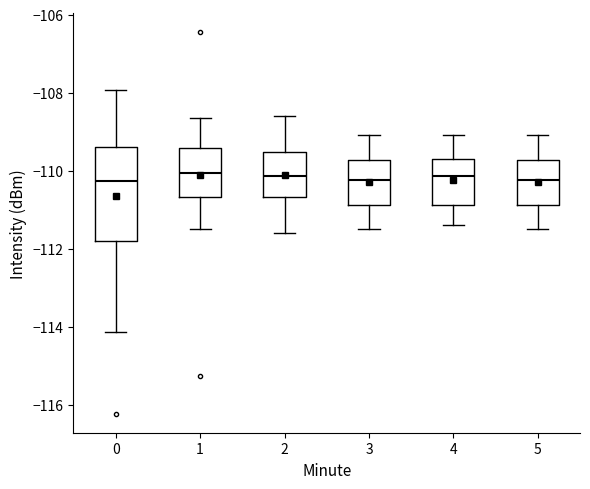

Reading left to right, transcribe this box plot: for each box, give where its median line is, the range the box spans, and where its two whiskers end, as read against the y-axis. The values are not printed on the chart, so give them approximately, as read against the axis.

0: median -110.2, box -111.8 to -109.4, whiskers -114.2 to -108.0
1: median -110.0, box -110.6 to -109.4, whiskers -111.4 to -108.6
2: median -110.2, box -110.6 to -109.6, whiskers -111.6 to -108.6
3: median -110.2, box -110.8 to -109.8, whiskers -111.4 to -109.0
4: median -110.2, box -110.8 to -109.6, whiskers -111.4 to -109.0
5: median -110.2, box -110.8 to -109.8, whiskers -111.4 to -109.0